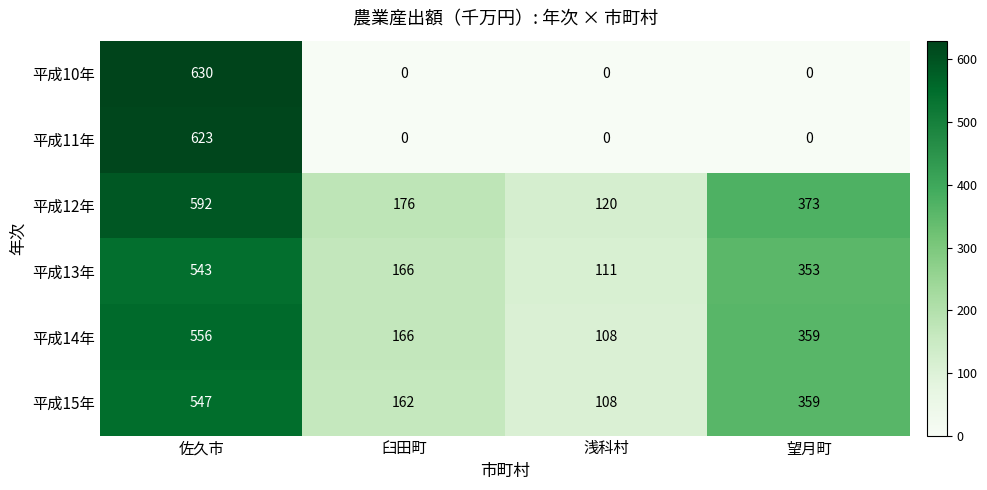

Reading left to right, transcribe all the data shown in this chart.

平成10年: 佐久市=630	臼田町=0	浅科村=0	望月町=0
平成11年: 佐久市=623	臼田町=0	浅科村=0	望月町=0
平成12年: 佐久市=592	臼田町=176	浅科村=120	望月町=373
平成13年: 佐久市=543	臼田町=166	浅科村=111	望月町=353
平成14年: 佐久市=556	臼田町=166	浅科村=108	望月町=359
平成15年: 佐久市=547	臼田町=162	浅科村=108	望月町=359